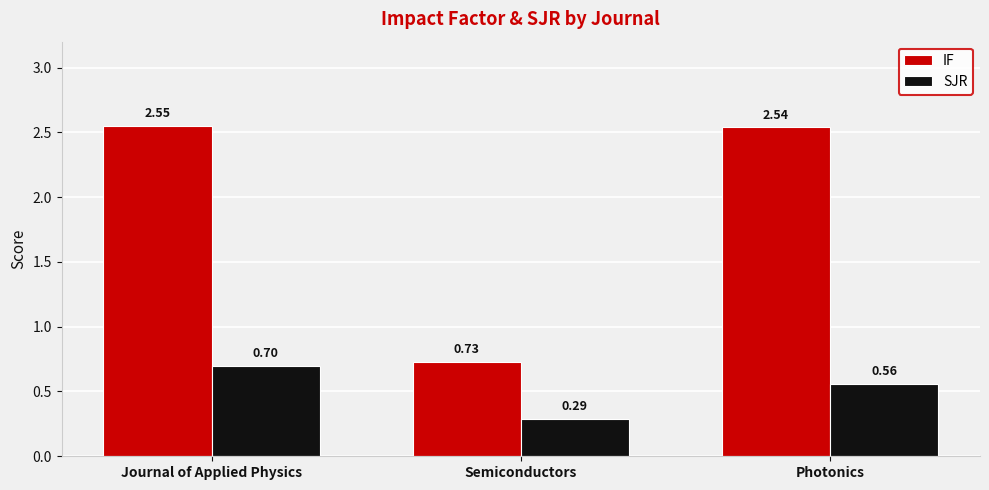

List the series in order of their overall mean, lowest first.

SJR, IF